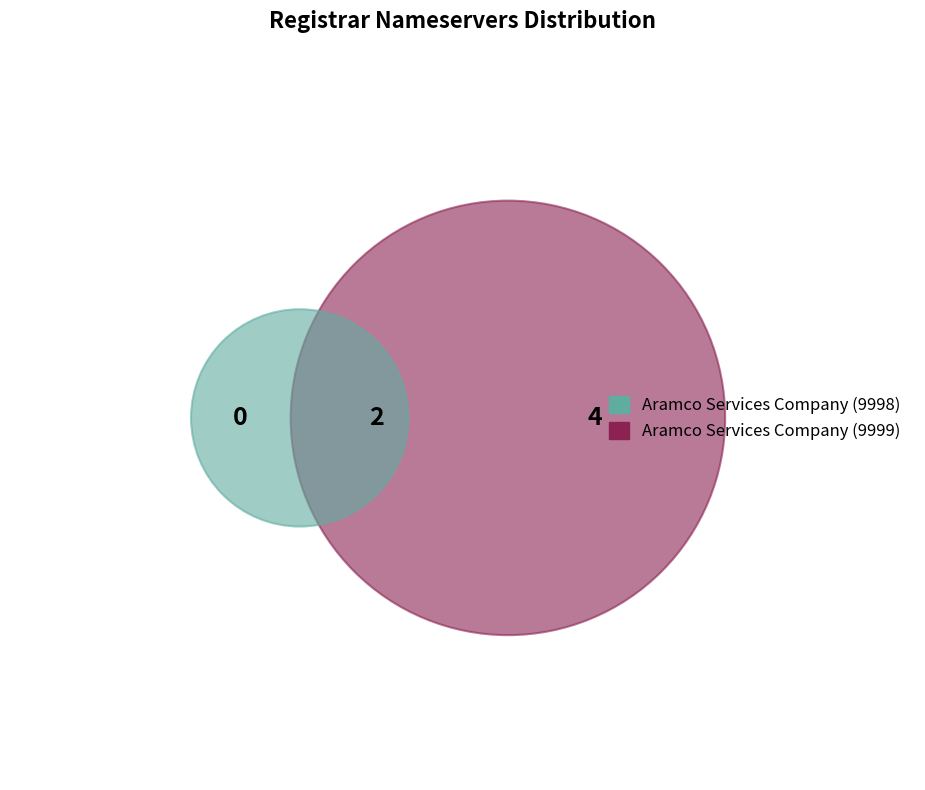

Is there a majority slice in this chart?

Yes